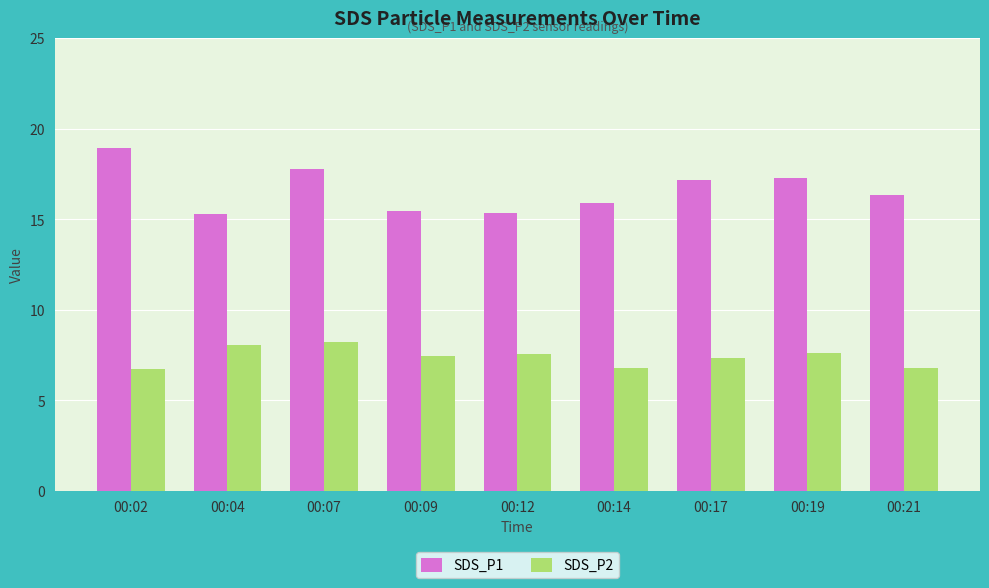

True or false: SDS_P1 has a value of 5.9 at 00:09.

False